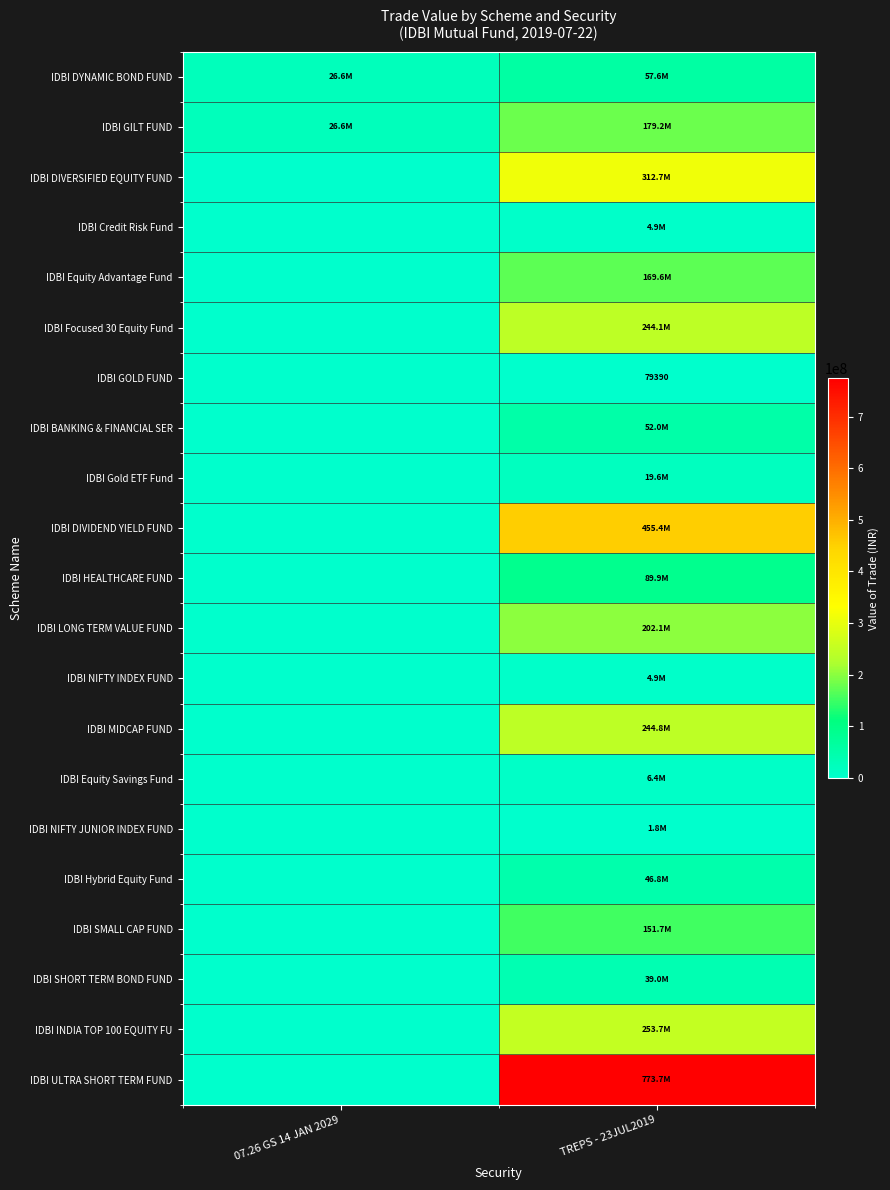

Rank the categories by IDBI Gold ETF Fund value from lowest to highest.

07.26 GS 14 JAN 2029, TREPS - 23JUL2019